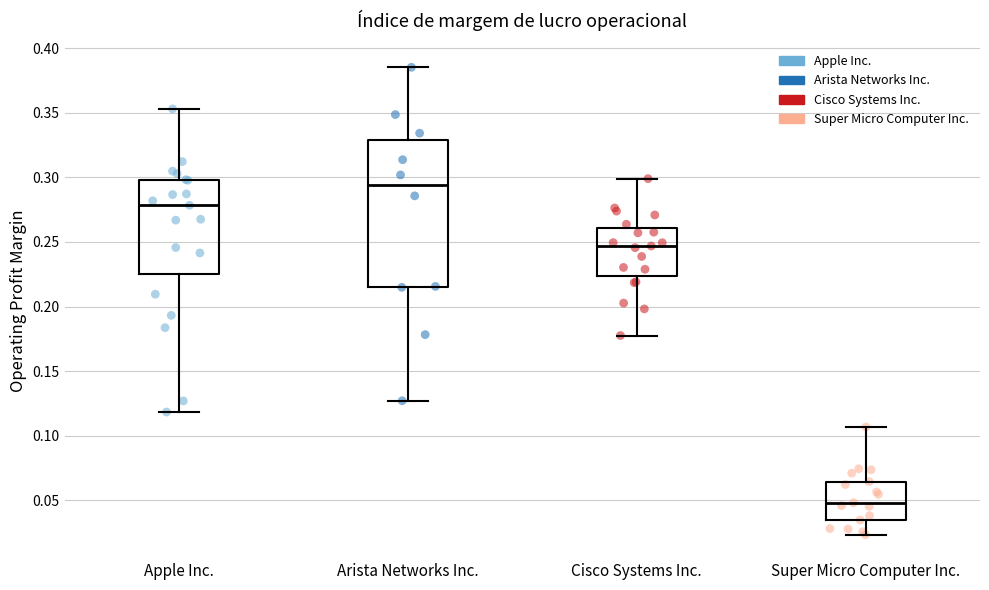

Reading left to right, transcribe this box plot: for each box, give where its median line is, the range the box spans, and where its two whiskers end, as read against the y-axis. The values are not printed on the chart, so give them approximately, as read against the axis.

Apple Inc.: median 0.280, box 0.225 to 0.300, whiskers 0.120 to 0.355
Arista Networks Inc.: median 0.295, box 0.215 to 0.330, whiskers 0.125 to 0.385
Cisco Systems Inc.: median 0.245, box 0.225 to 0.260, whiskers 0.180 to 0.300
Super Micro Computer Inc.: median 0.050, box 0.035 to 0.065, whiskers 0.025 to 0.105